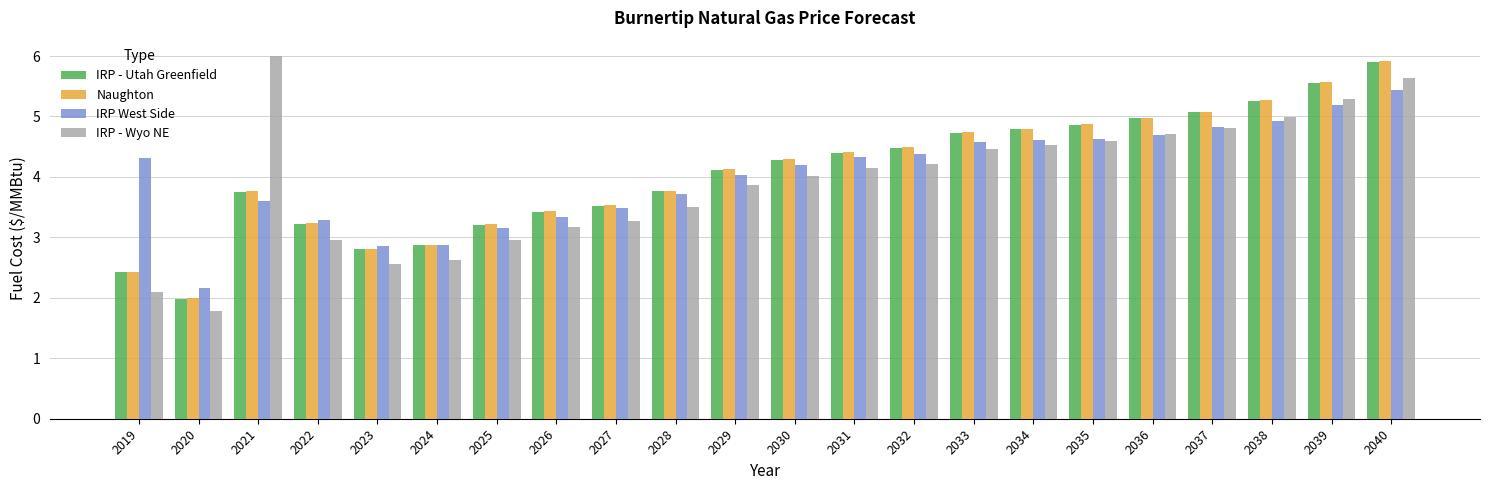

True or false: IRP West Side has a value of 2.3 at 2034.

False